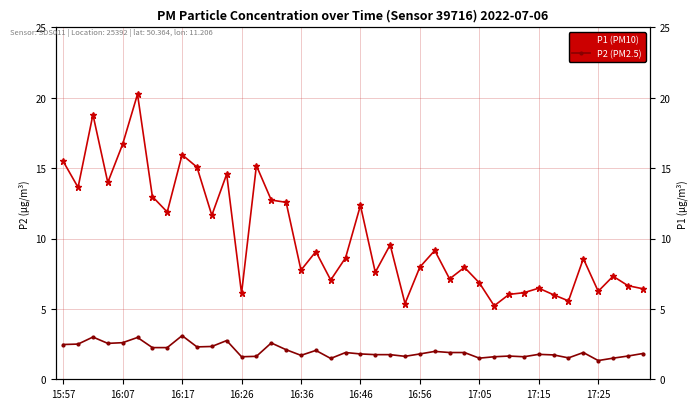

What is the total value across all series at 16:26?

7.7